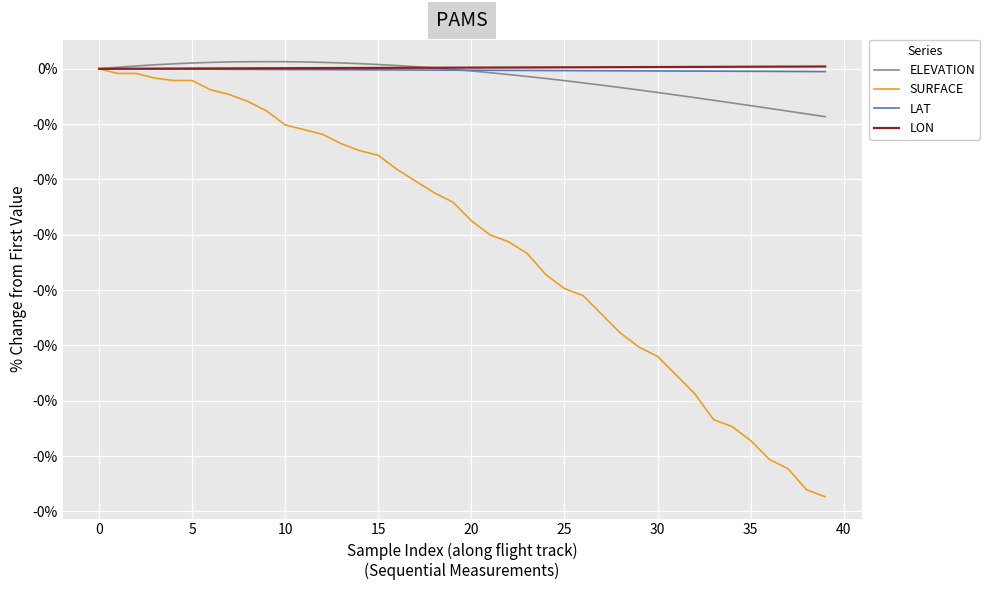

Does the chart display data point markers on the line(s)?

No